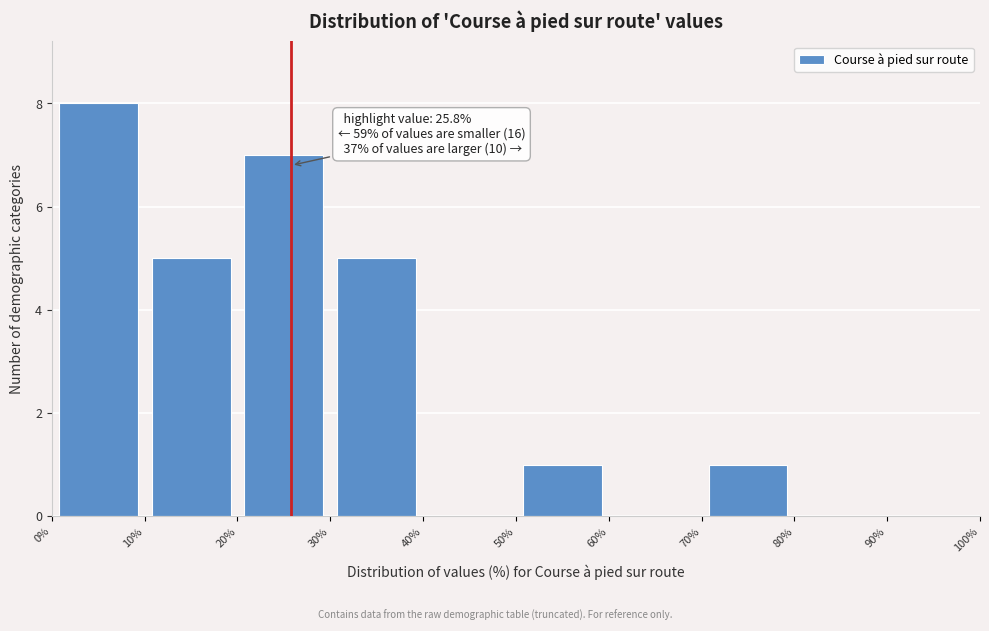

Which range on the x-axis has the tallest bar?

0% to 10%